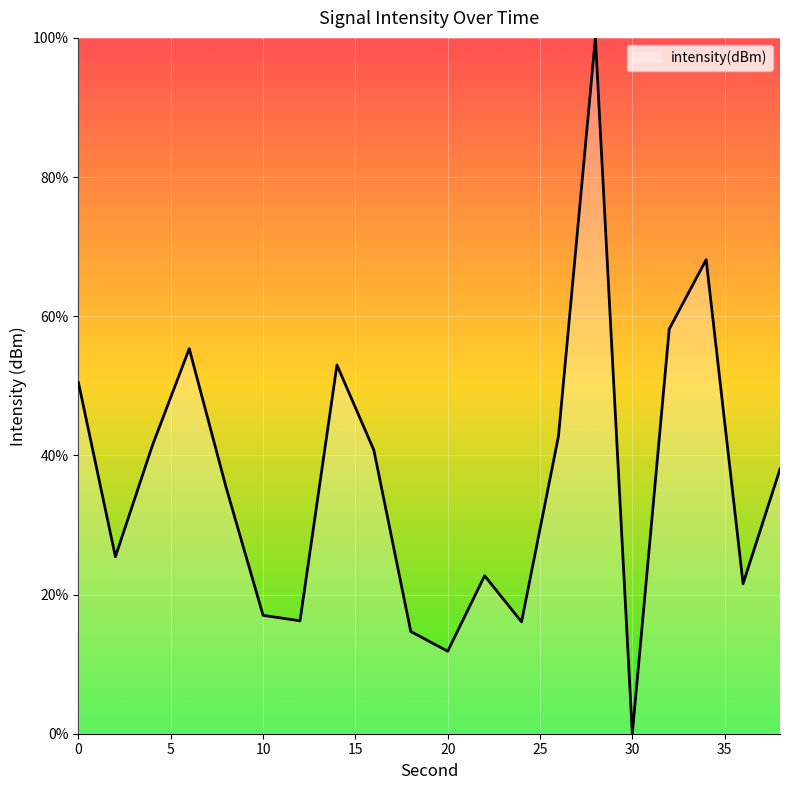

What is the difference between the maximum and minimum values?

100.0